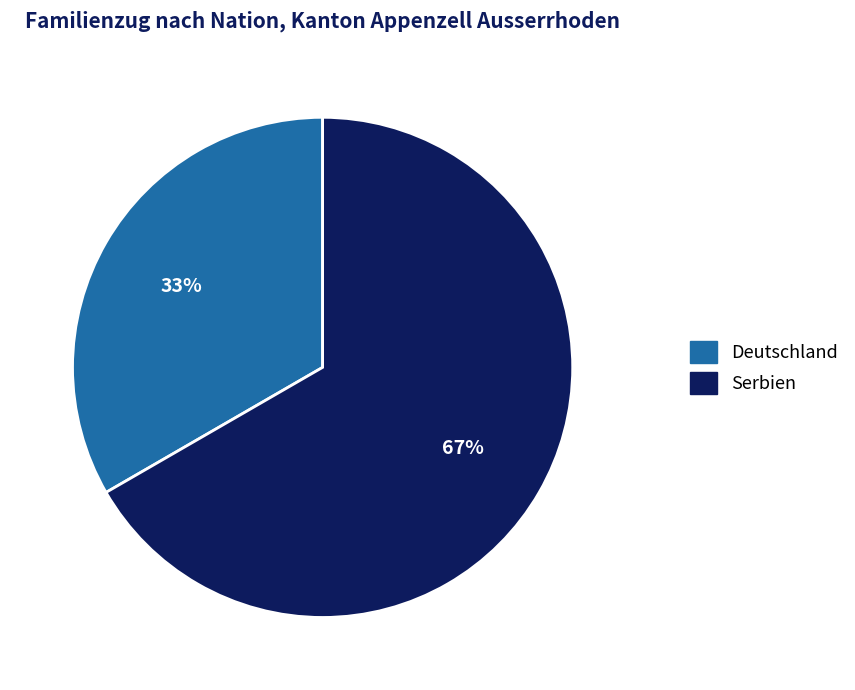

To the nearest percent, what is the average slice percentage?

50%